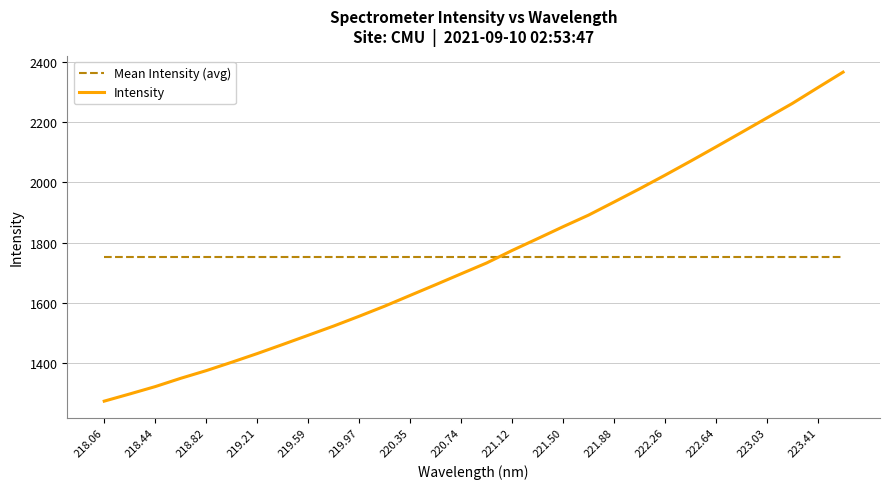

True or false: Mean Intensity (avg) and Intensity intersect in this chart.

True